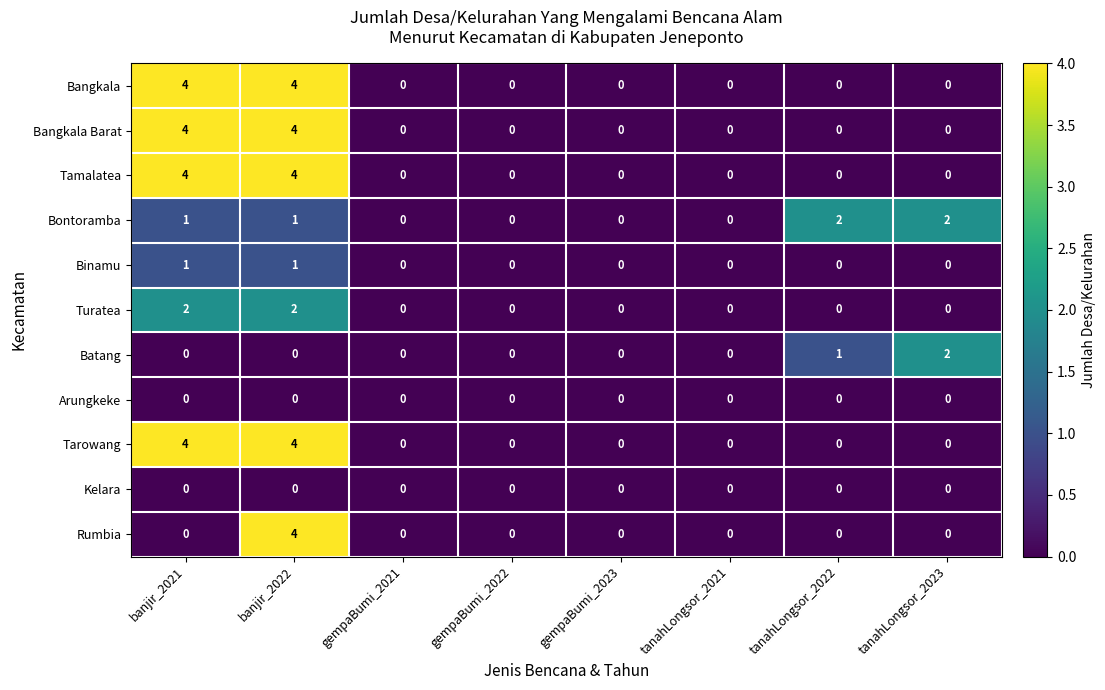

Read the Tarowang value at banjir_2021.

4